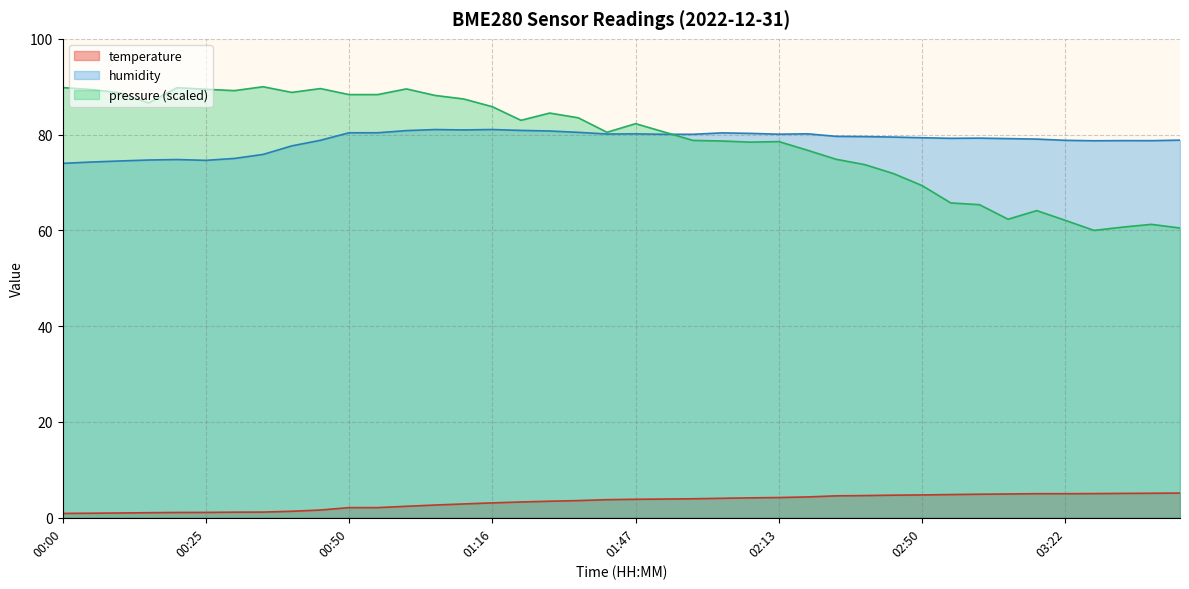

What are all the series names shown in the legend?

temperature, humidity, pressure (scaled)